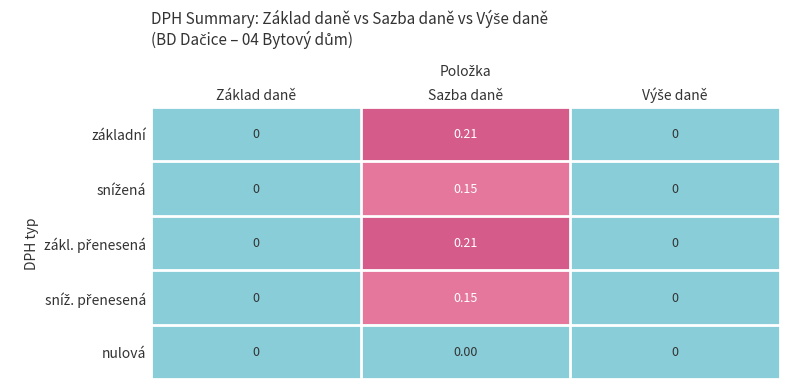

At which category is the sum across all series the highest?

Sazba daně